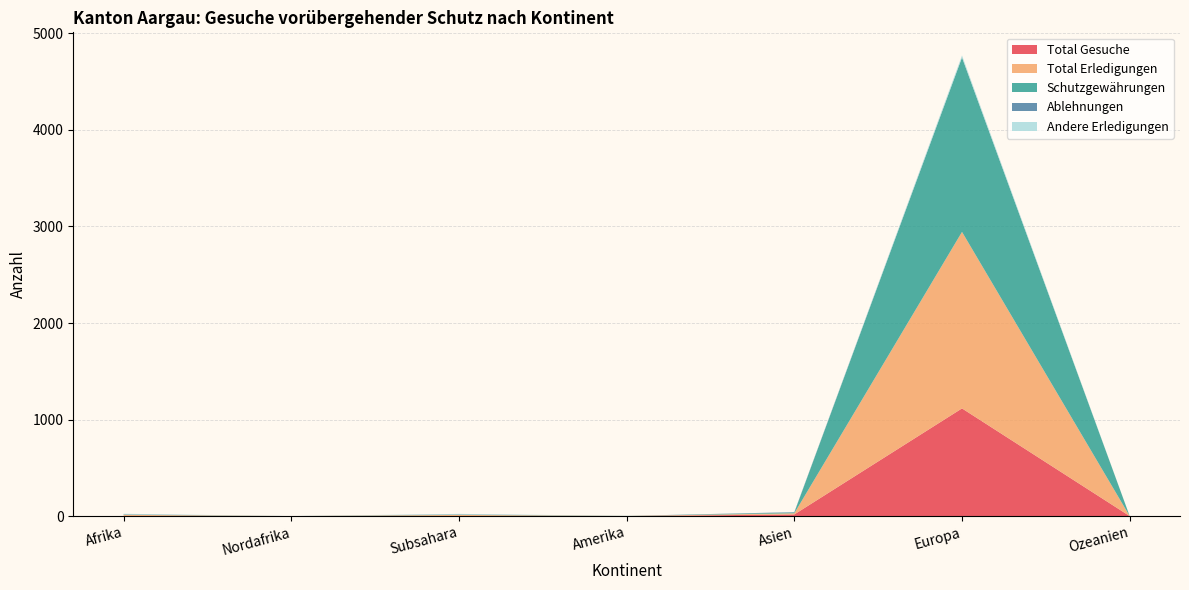

Reading right to left, what are all the values shown in this chart?

Total Gesuche: 1	1116	18	1	2	1	3
Total Erledigungen: 0	1828	12	1	11	0	11
Schutzgewährungen: 0	1806	8	1	3	0	3
Ablehnungen: 0	2	4	0	3	0	3
Andere Erledigungen: 0	20	0	0	5	0	5